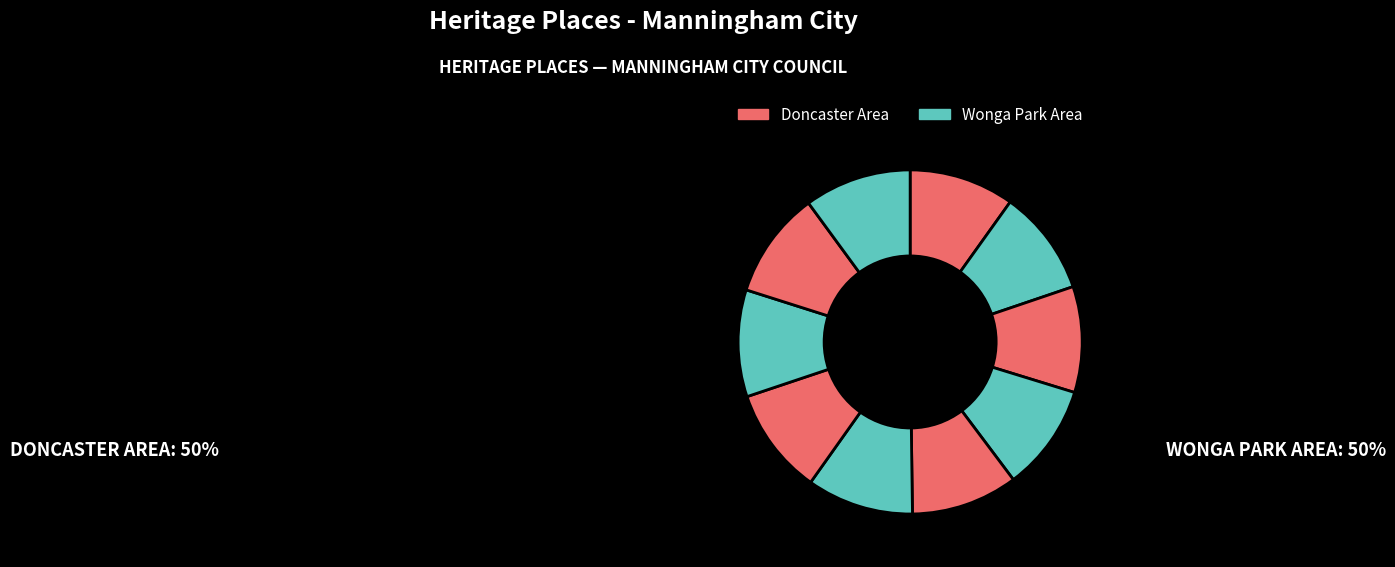

How many slices are in this pie chart?

10